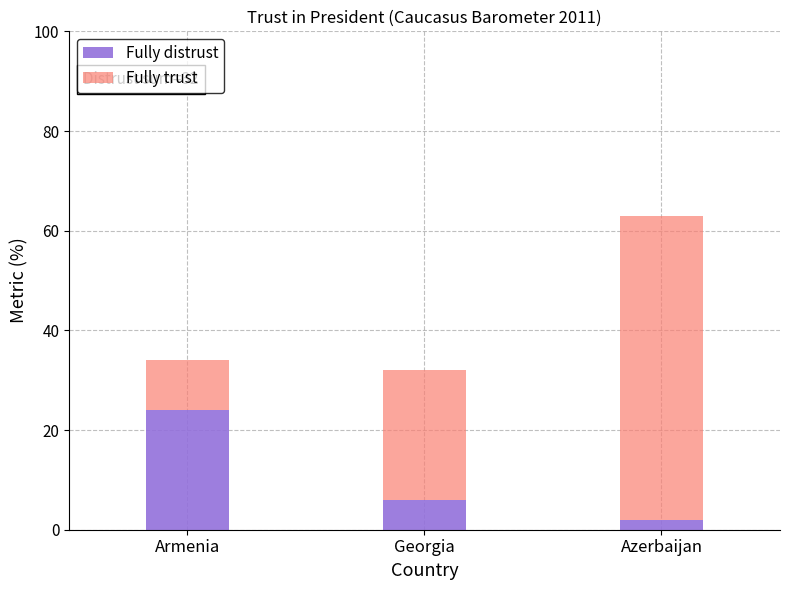

The Fully distrust series shows 24 at Armenia. True or false?

True